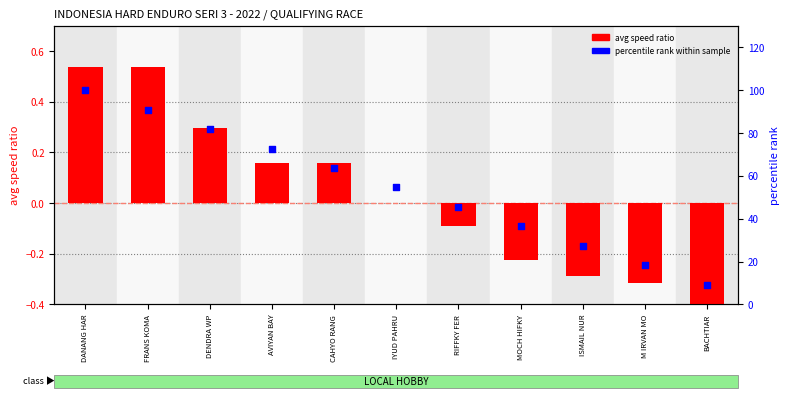

Which series contains the highest Y value?

percentile rank within sample